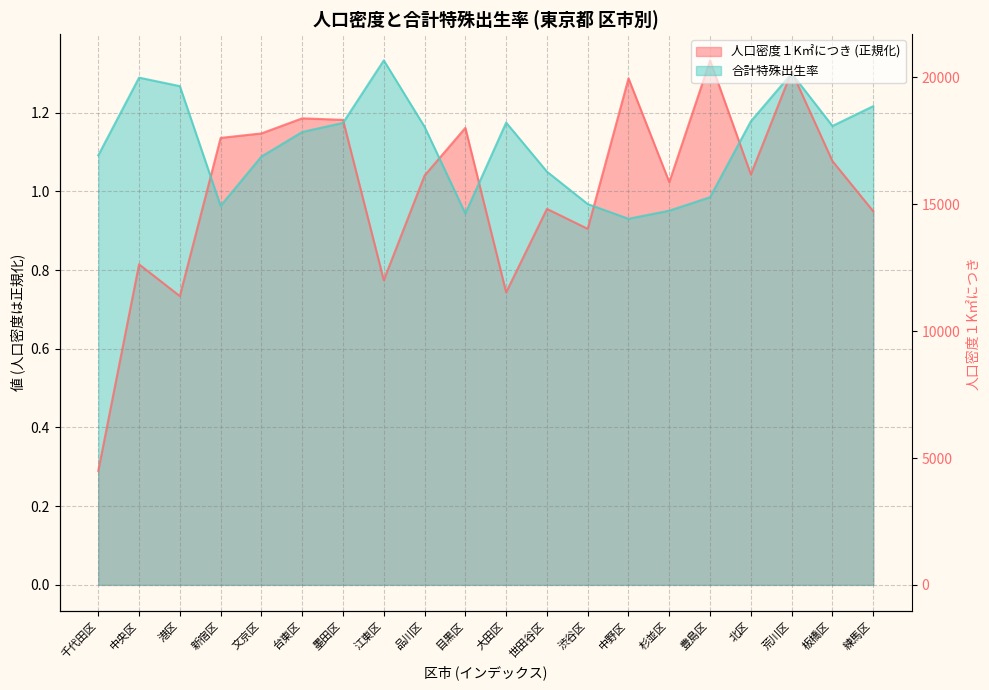

What is the value of the 合計特殊出生率 point at the 11th from the left?

1.2